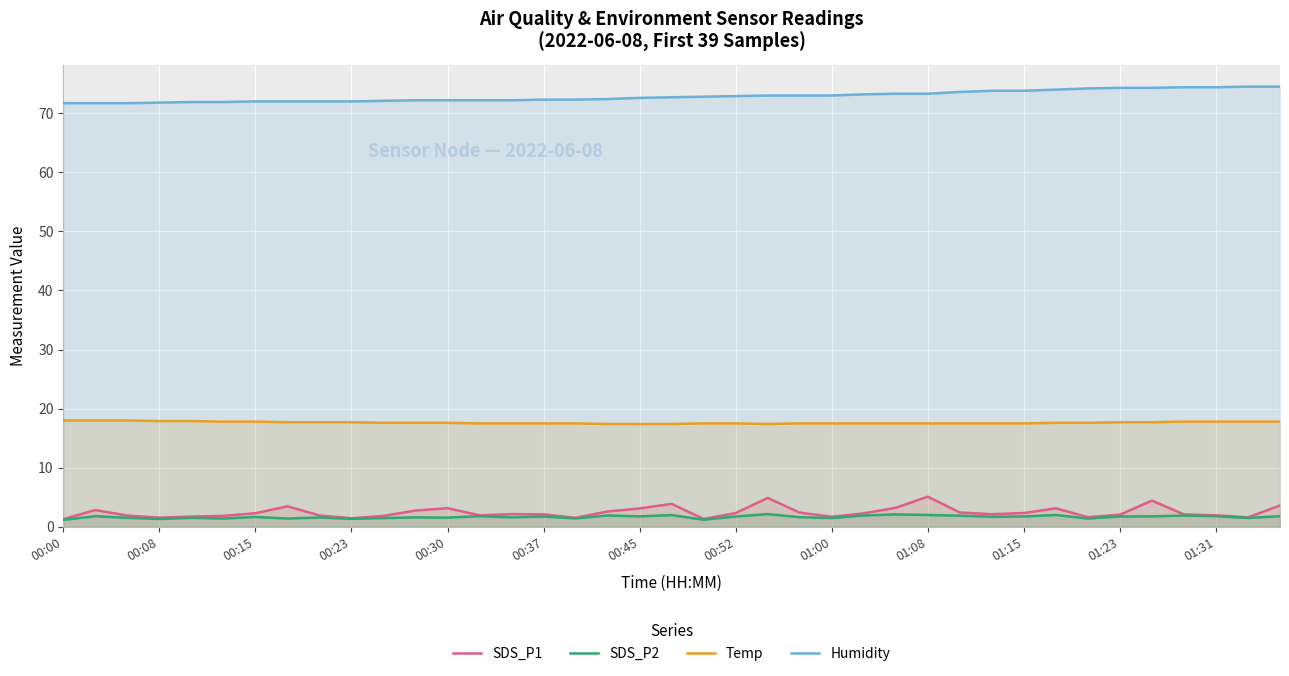

Which series has the largest range (max minus min)?

SDS_P1